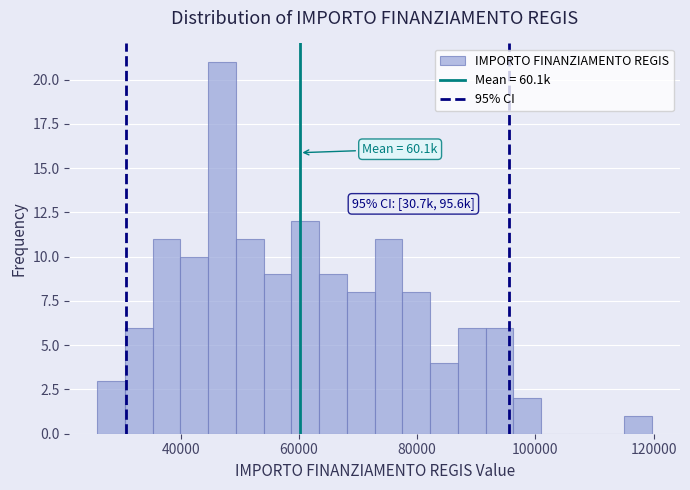

Read against the x-axis, roughly where is the centre of the tallest bar?

46000